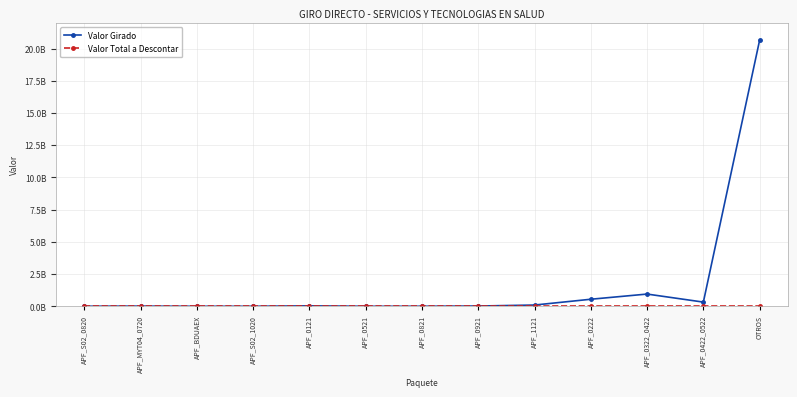

Rank the categories by Valor Girado value from highest to lowest.

OTROS, APF_0322_0422, APF_0222, APF_0422_0522, APF_1121, APF_0121, APF_0921, APF_MYT04_0720, APF_S02_0820, APF_0821, APF_S02_1020, APF_BDUAEX, APF_0521